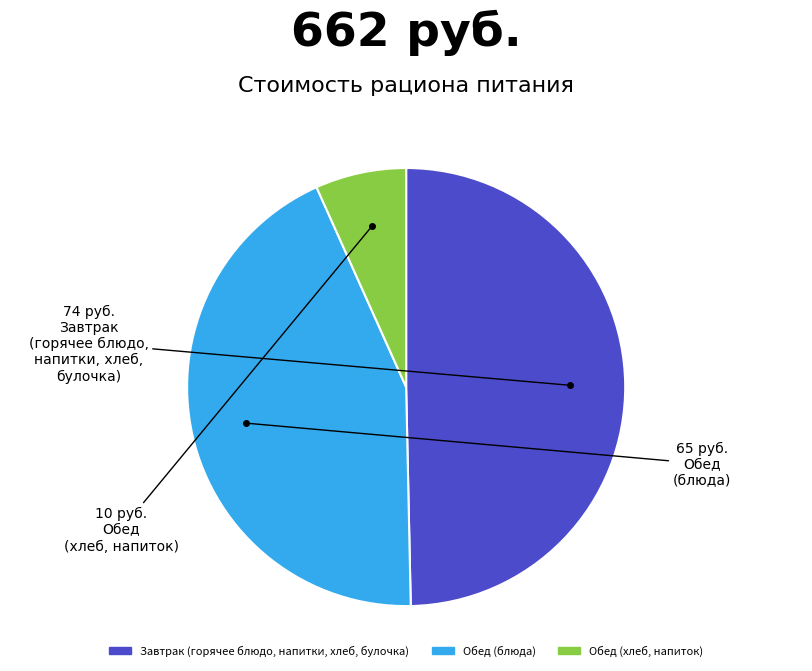

Is there a majority slice in this chart?

No